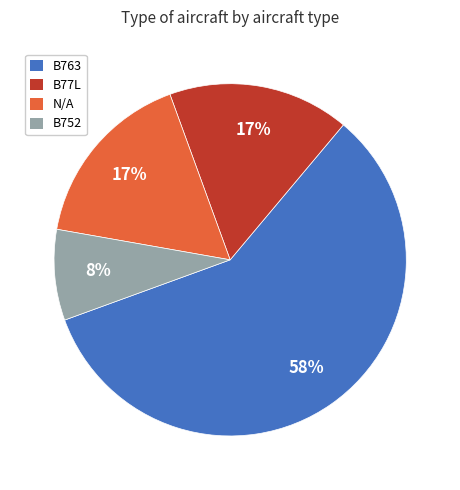

Is there any slice that represents more than half of the pie?

Yes